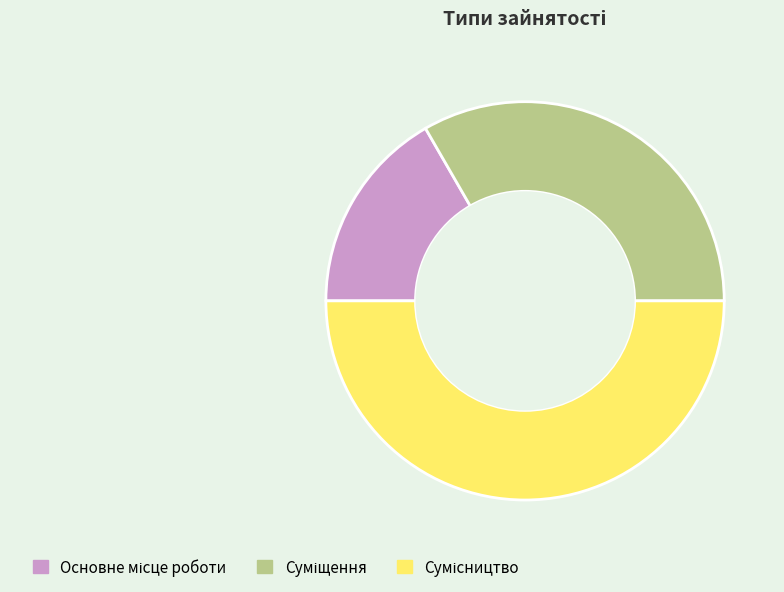

How many segments does this pie chart have?

3